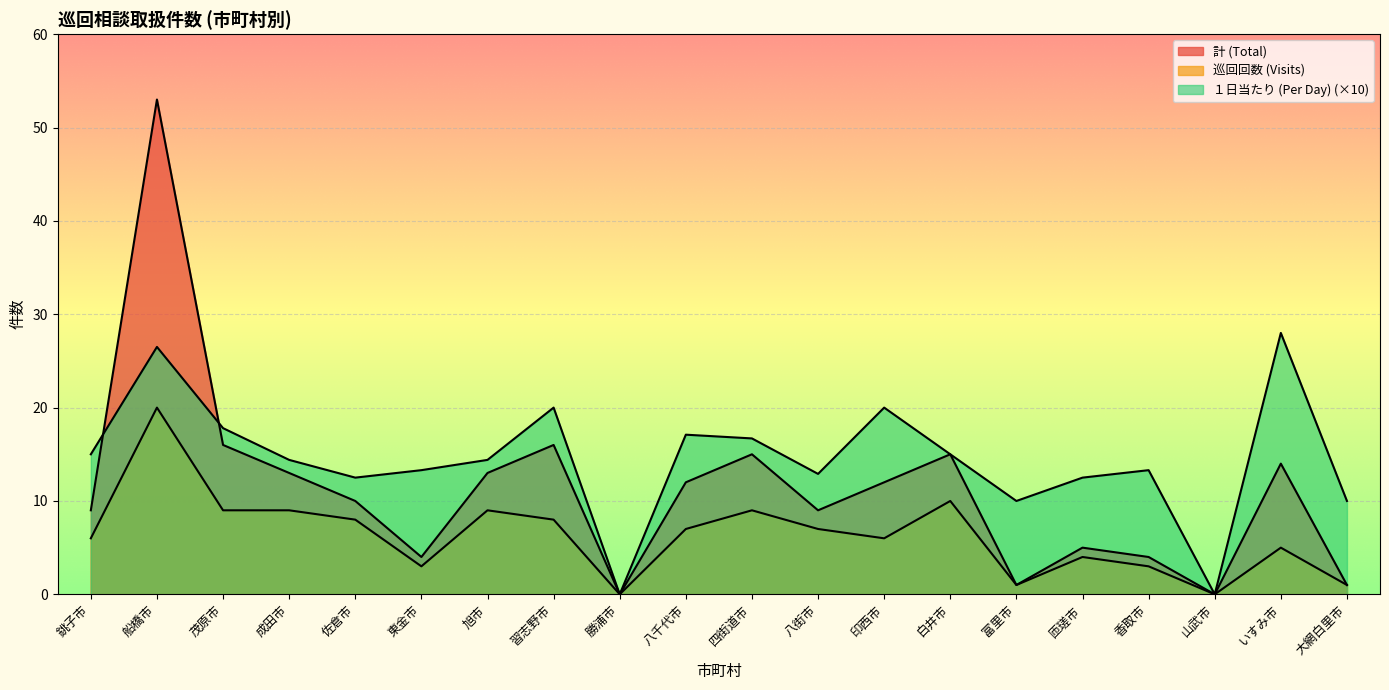

What is the difference between the maximum and minimum values in the １日当たり (Per Day) series?

28.0